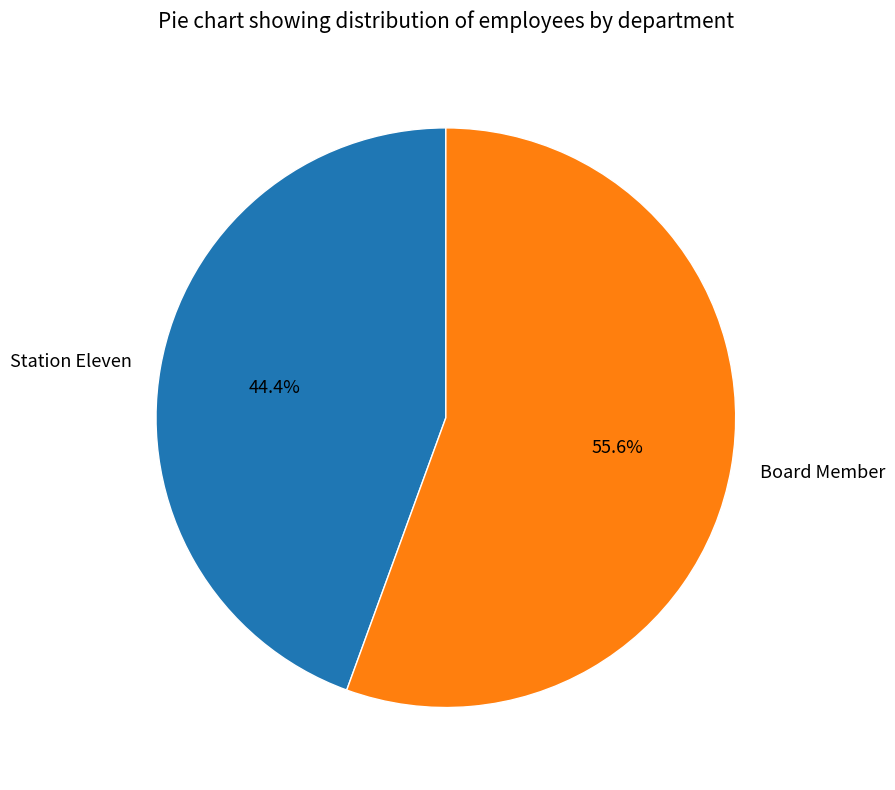

What percentage is NOT represented by Board Member?

44.4%